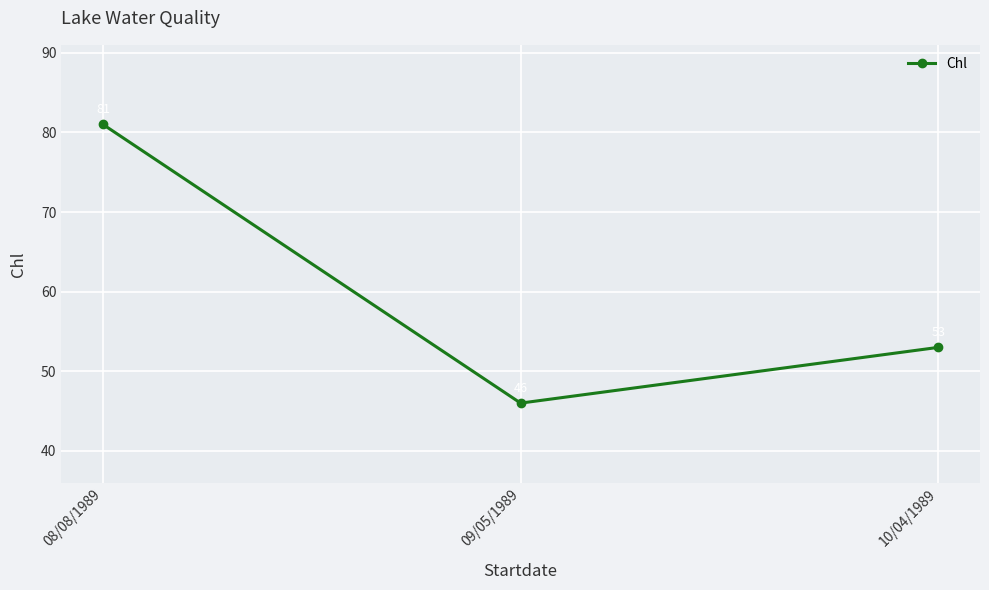

Rank the categories by value from lowest to highest.

09/05/1989, 10/04/1989, 08/08/1989